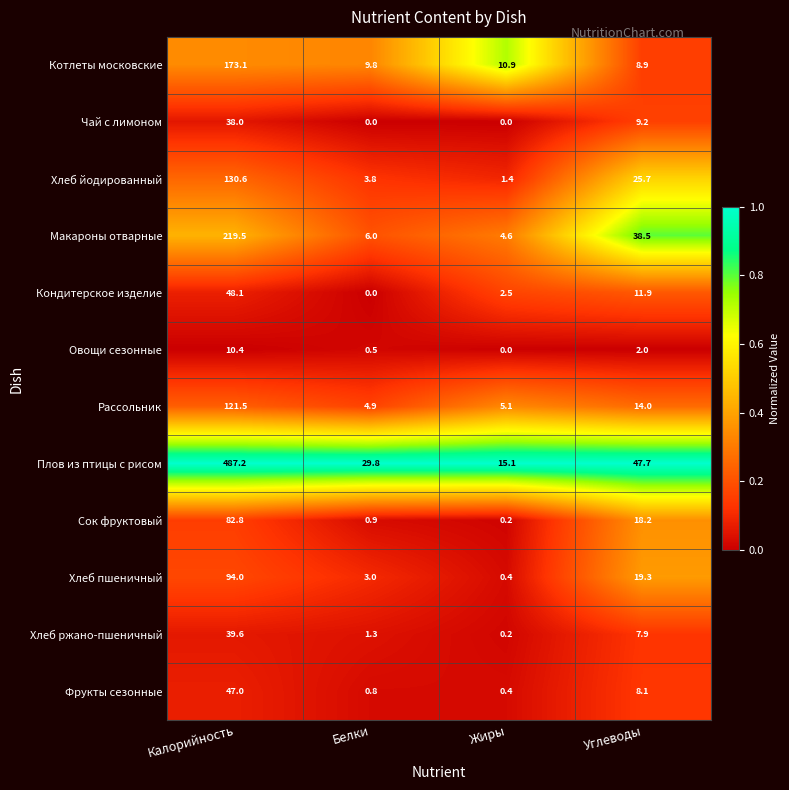

Rank the series at Калорийность from highest to lowest value.

Плов из птицы с рисом, Макароны отварные, Котлеты московские, Хлеб йодированный, Рассольник, Хлеб пшеничный, Сок фруктовый, Кондитерское изделие, Фрукты сезонные, Хлеб ржано-пшеничный, Чай с лимоном, Овощи сезонные